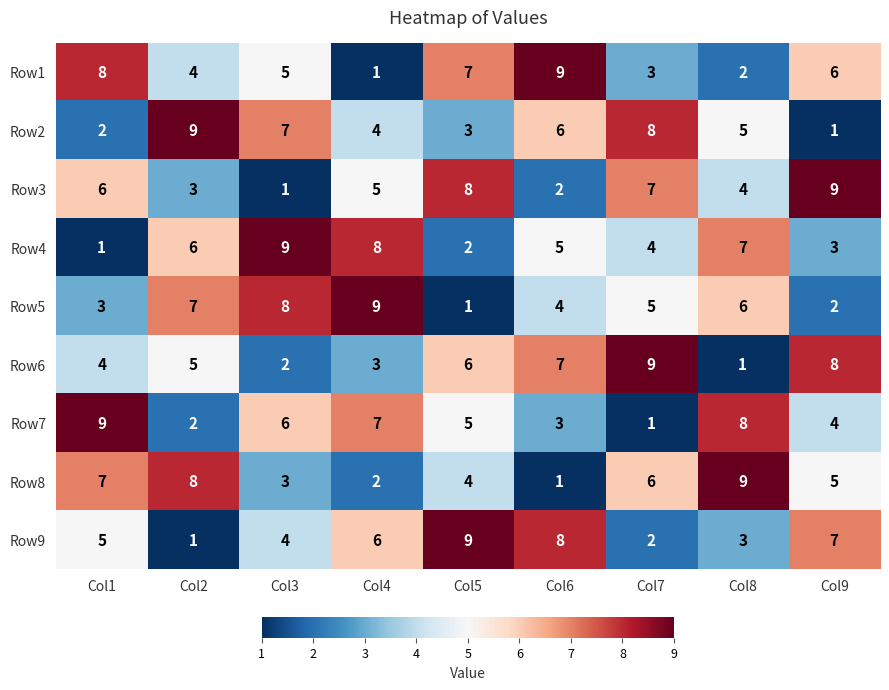

Where is Row8 nearest to the value 5?

Col9